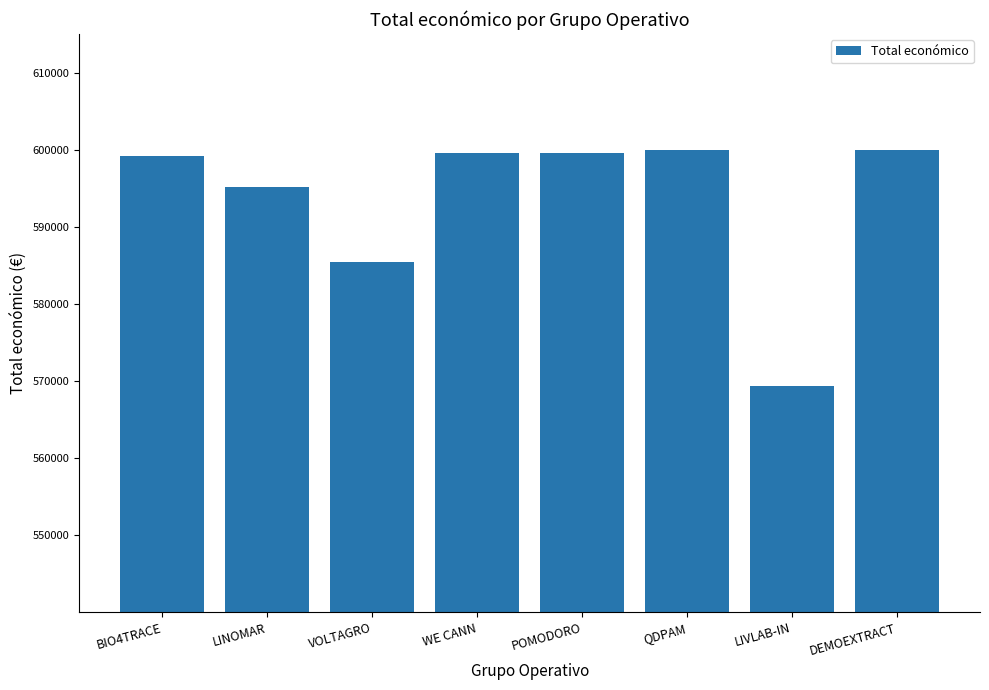

What is the approximate value at DEMOEXTRACT?

600043